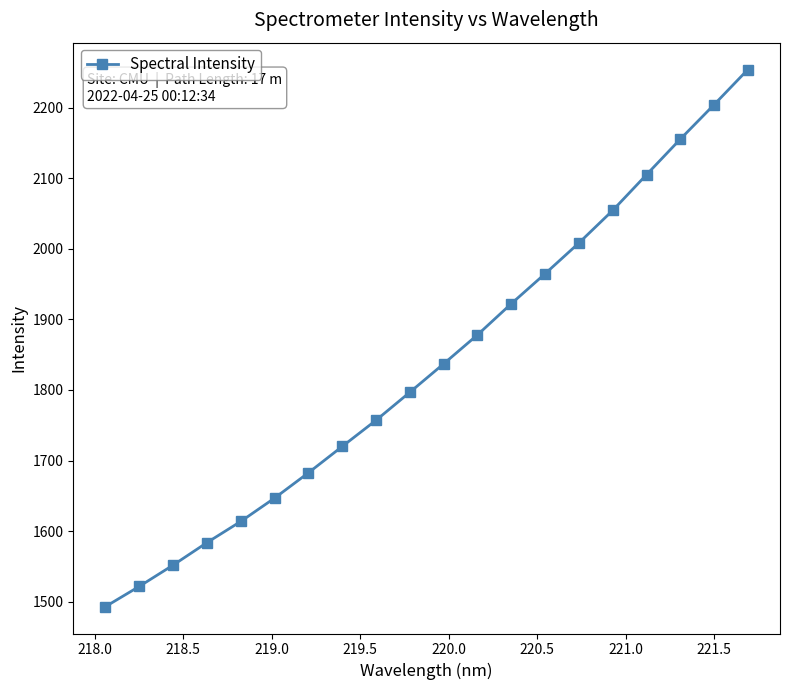

What is the value of the 14th point from the left?

1964.7